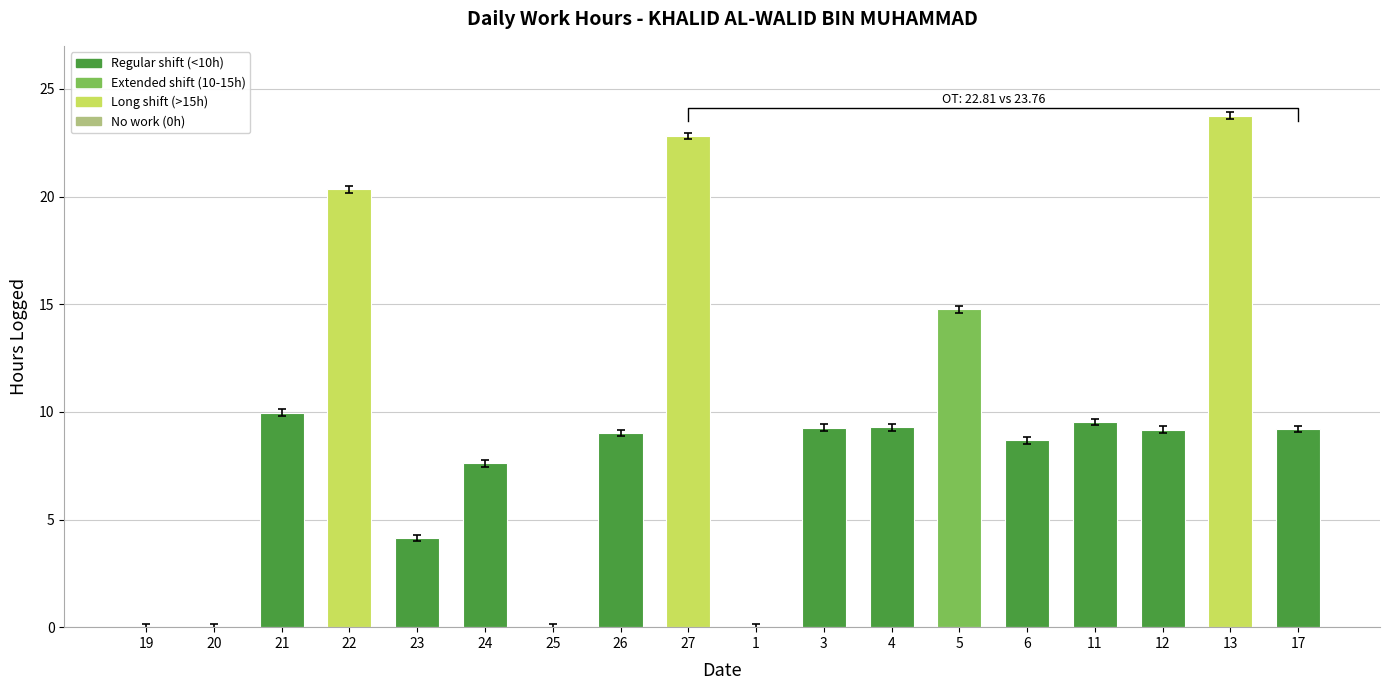

Which has a higher value, 26 or 22?

22